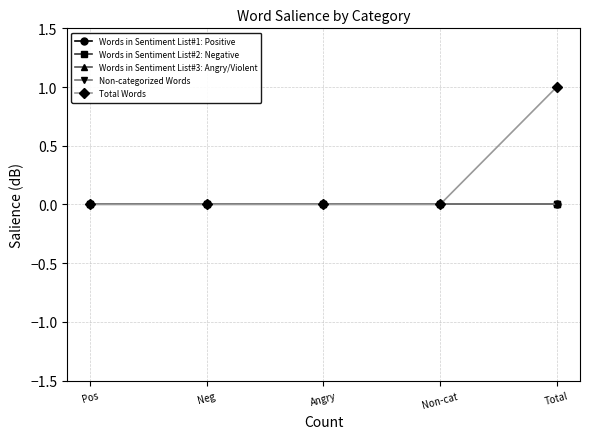

Which category has the highest value across all series?

Total